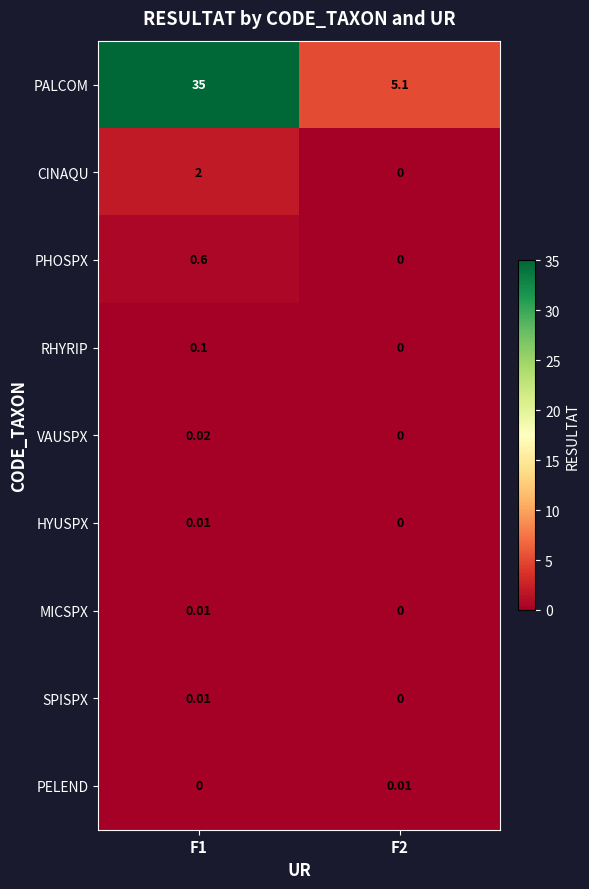

What is the total value across all series at F1?

37.8